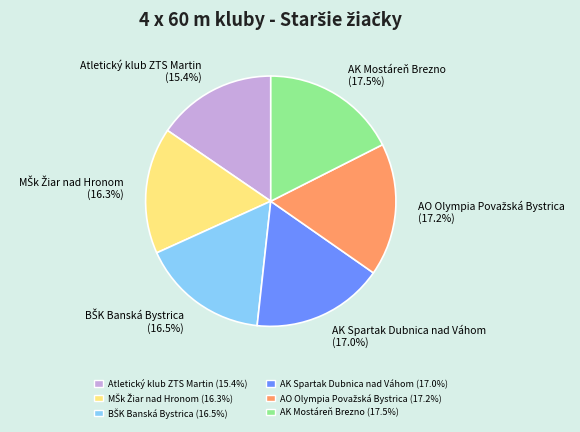

Is it true that AK Spartak Dubnica nad Váhom is 17% of the pie?

True